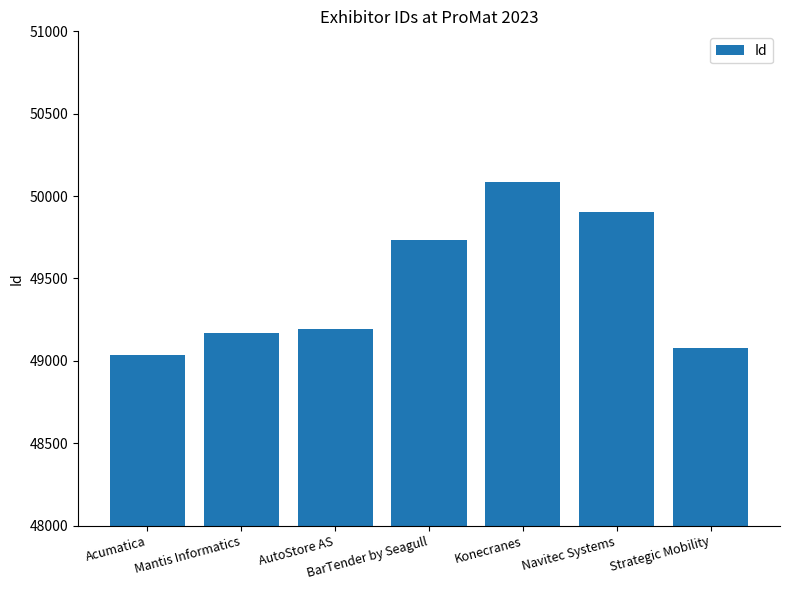

What is the difference between the second highest and second lowest values?

823